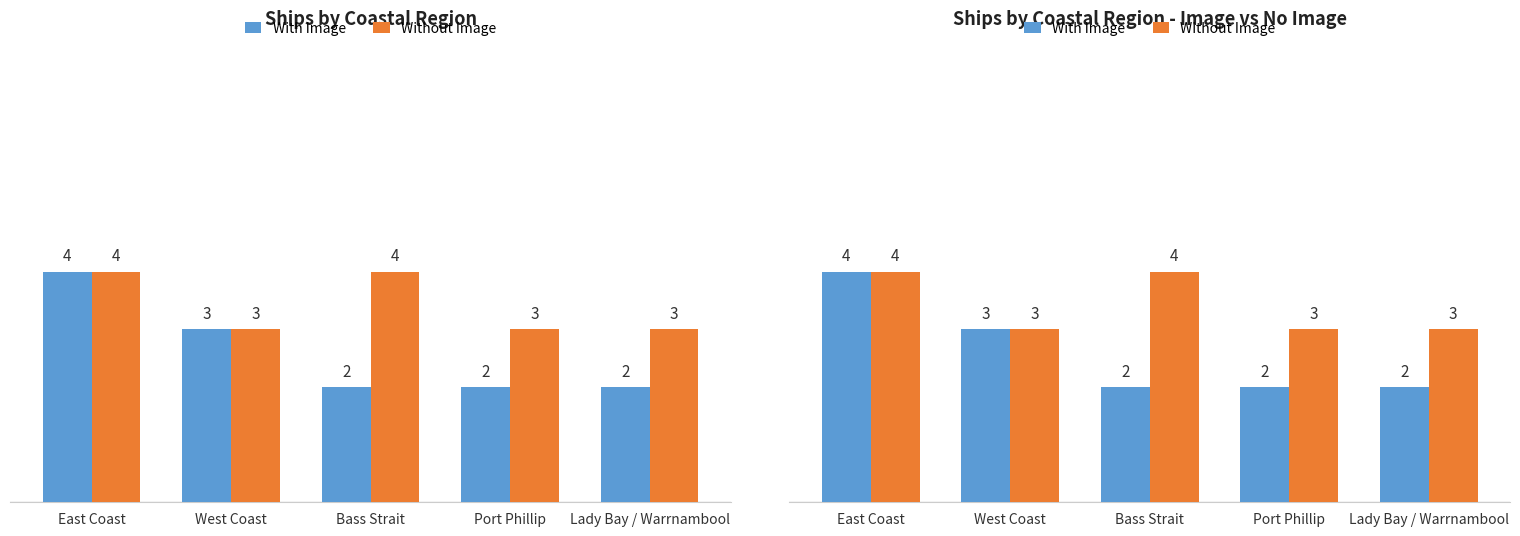

Which label corresponds to the largest value in the chart?

East Coast